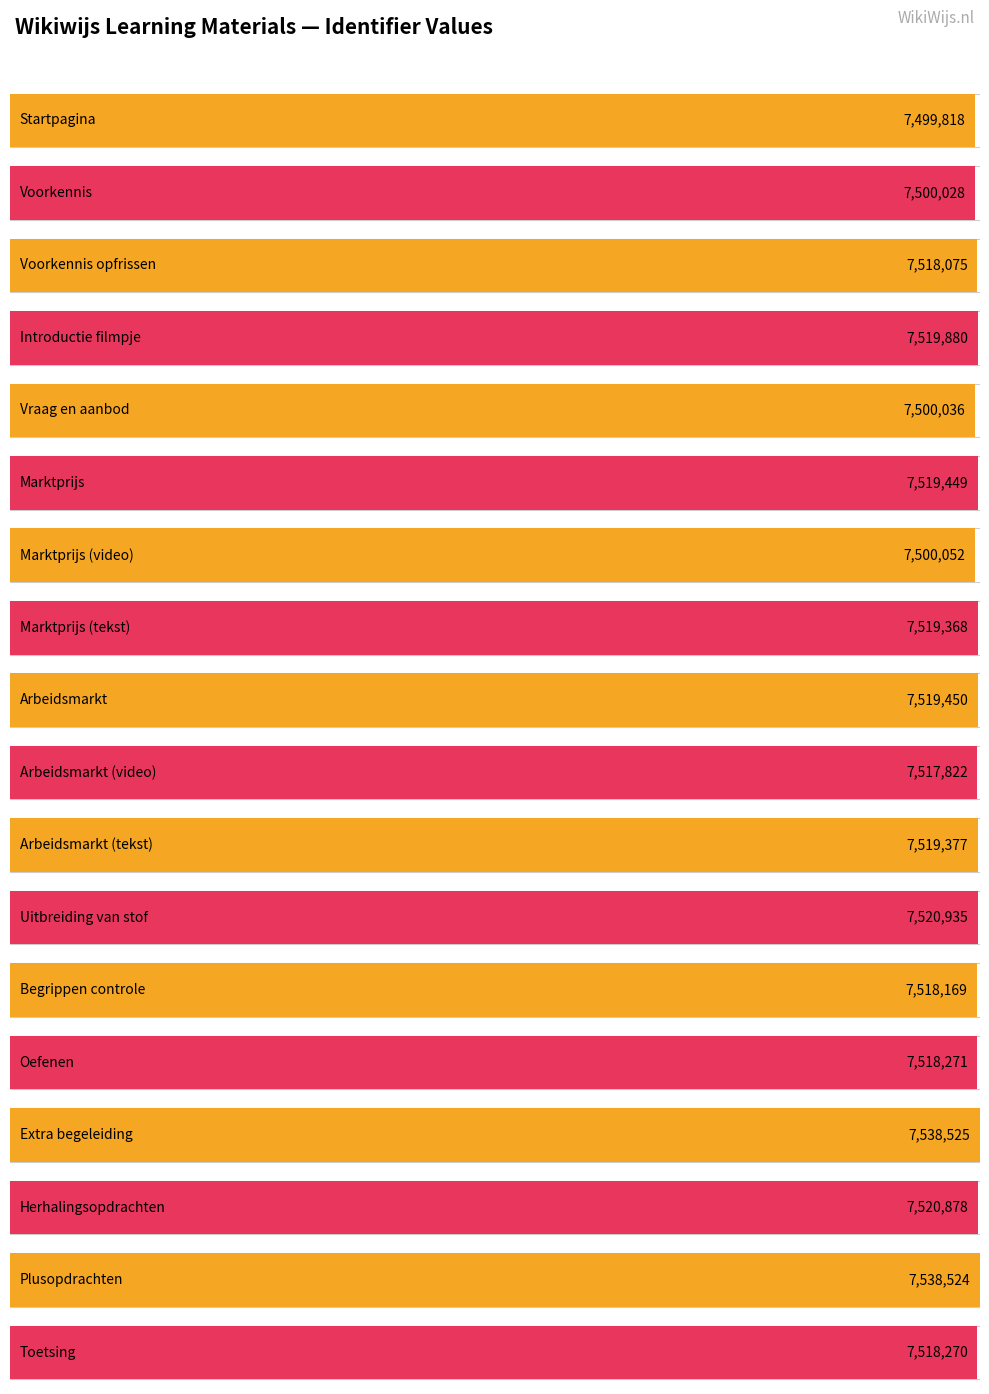

Between Marktprijs (tekst) and Oefenen, which is larger?

Marktprijs (tekst)